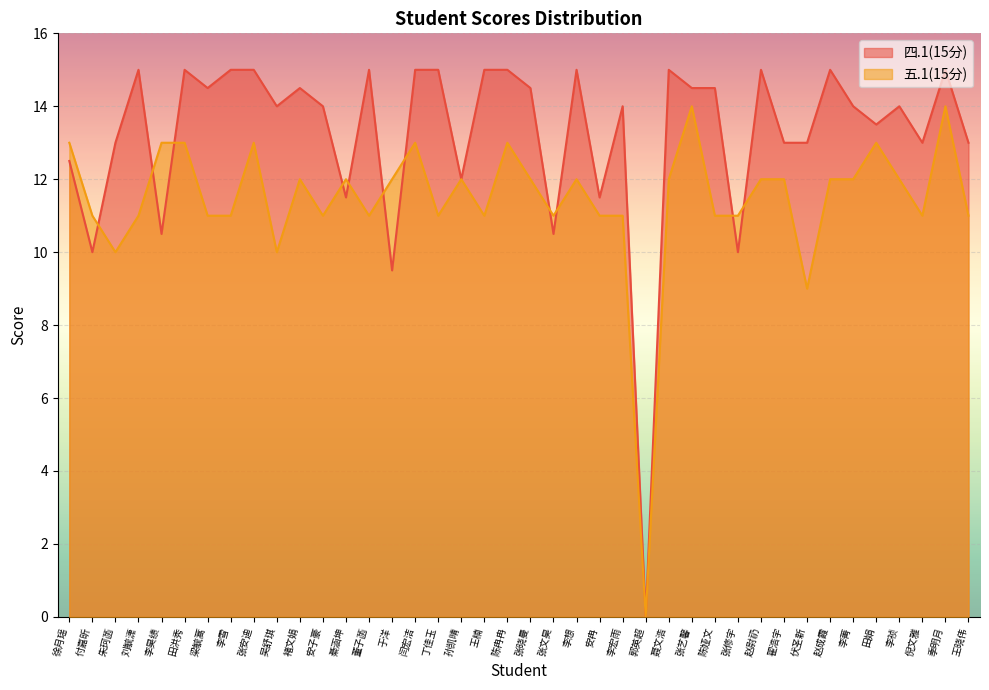

Which series has the largest range (max minus min)?

四.1(15分)